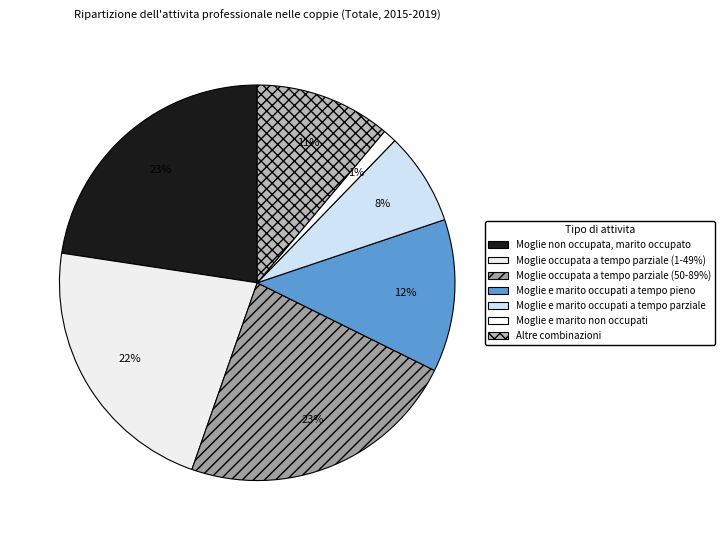

What percentage is the Moglie occupata a tempo parziale (50-89%) slice, to the nearest percent?

23%